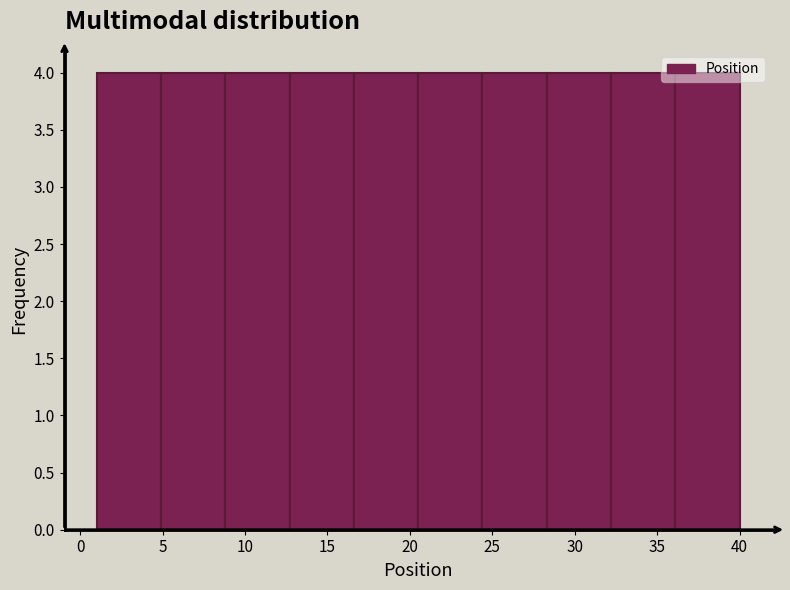

Reading left to right, list every bar in this chart as the range it spans on the x-axis followed by its height. Neither the bar edges nor the heights are printed on the chart, so give them approximately, as read against the axes.

1.0 to 4.9: 4
4.9 to 8.8: 4
8.8 to 12.7: 4
12.7 to 16.6: 4
16.6 to 20.5: 4
20.5 to 24.4: 4
24.4 to 28.3: 4
28.3 to 32.2: 4
32.2 to 36.1: 4
36.1 to 40.0: 4